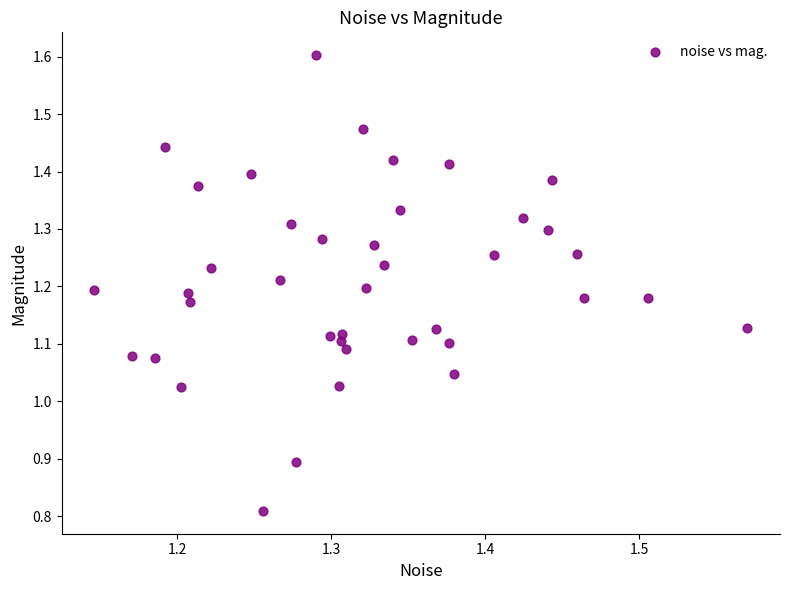

What is the range of X values (max minus min)?

0.4